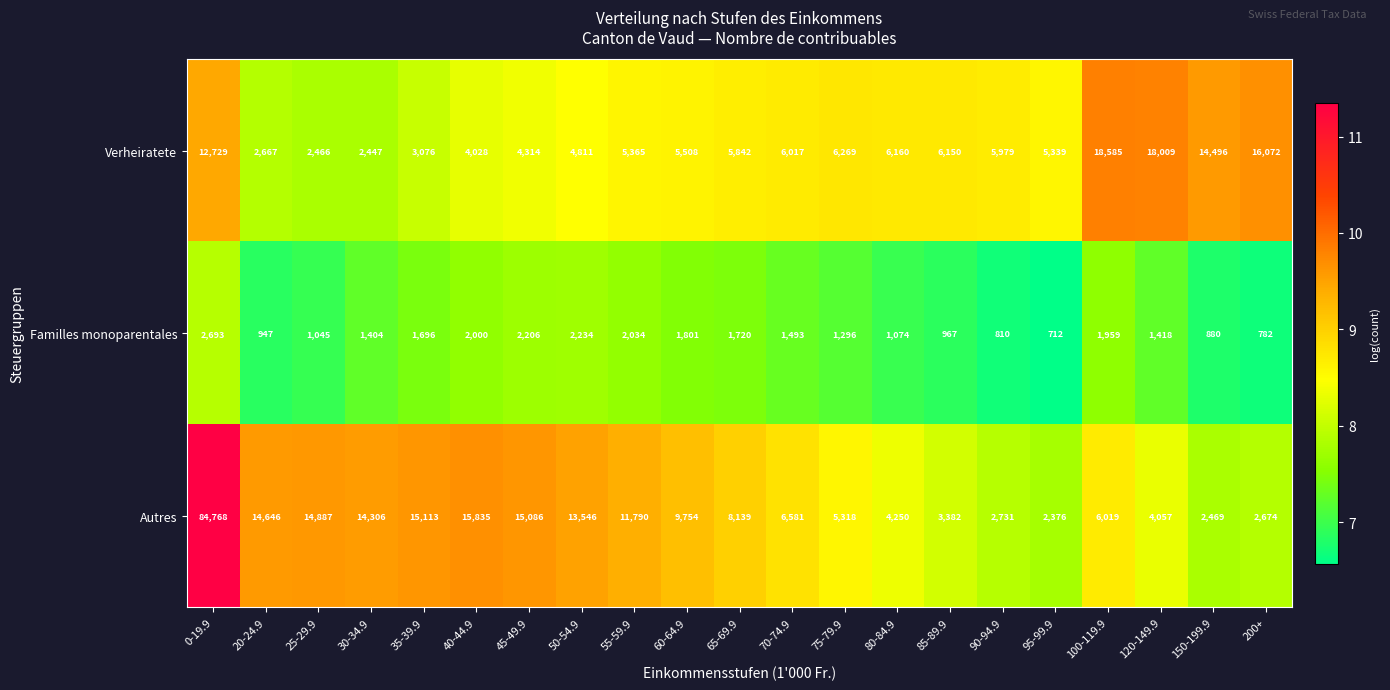

Is it true that Verheiratete equals 2533 at 45-49.9?

False